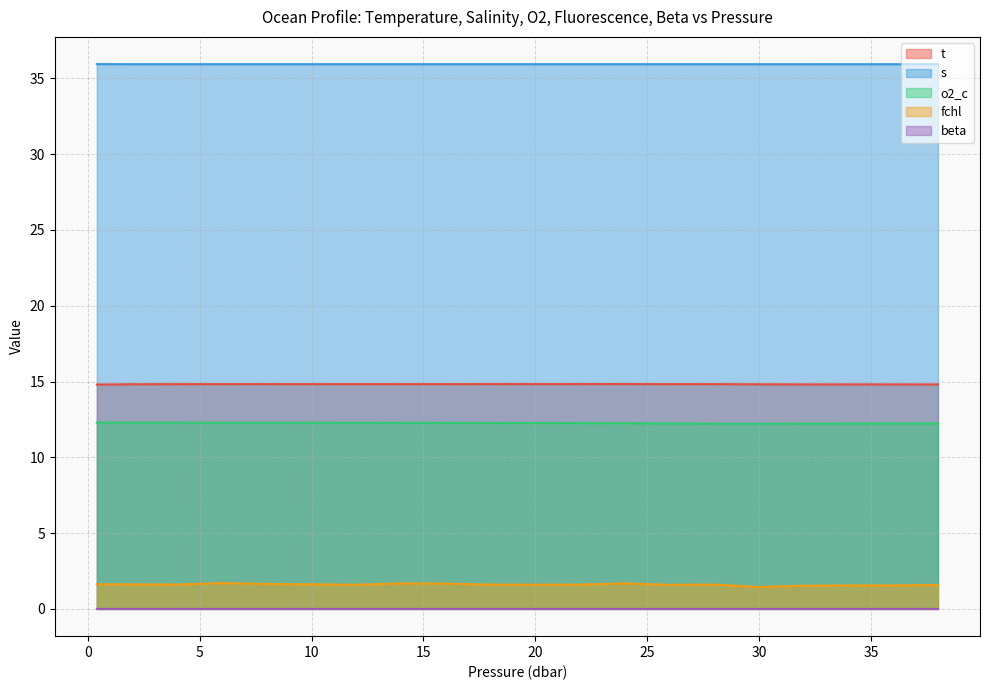

List the labels in order of o2_c value, largest first.

0.4, 4.0, 2.0, 10.0, 6.0, 8.0, 12.0, 14.0, 16.0, 18.0, 20.0, 22.0, 24.0, 36.0, 26.0, 38.0, 34.0, 32.0, 28.0, 30.0